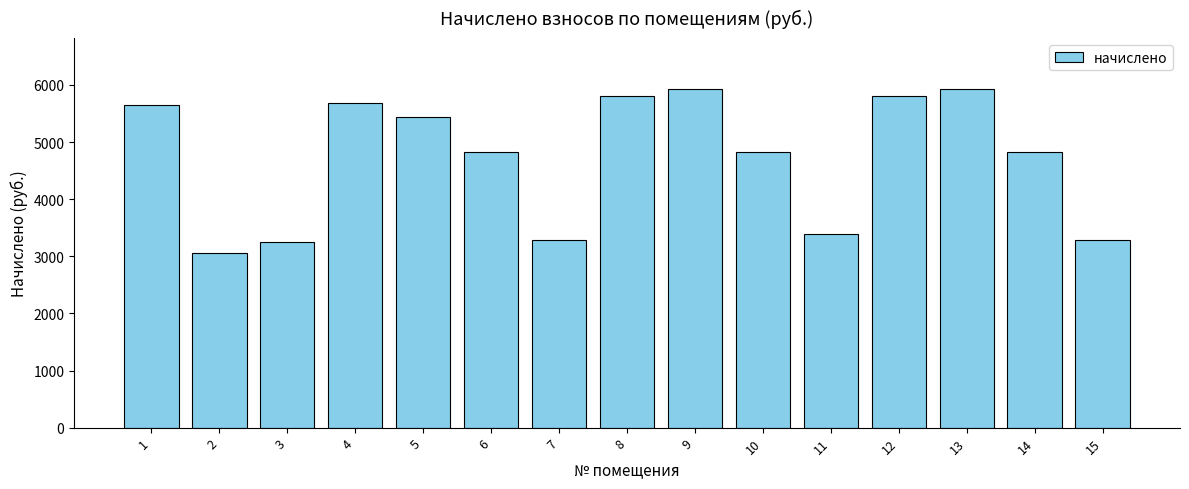

What is the ratio of the value at 7 to the value at 15?

1.0